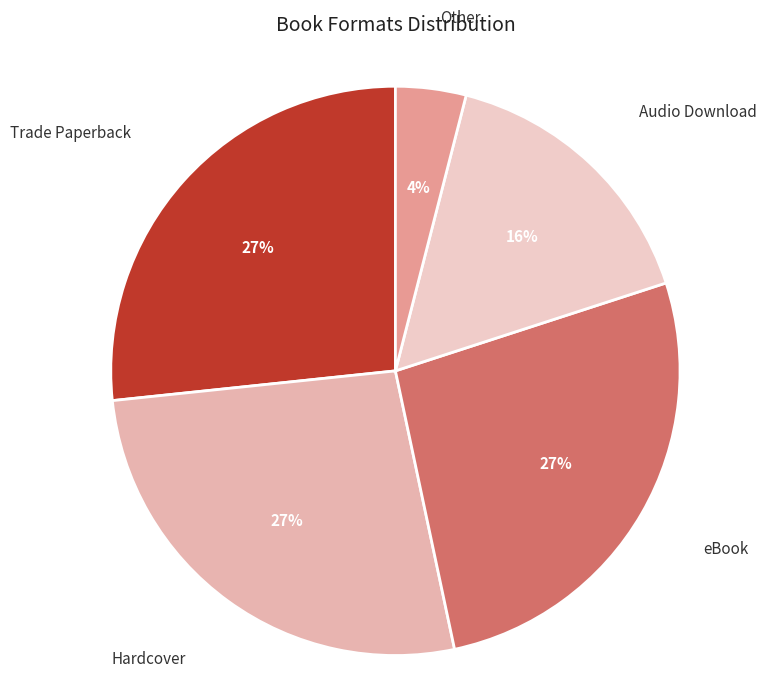

To the nearest percent, what is the average slice percentage?

20%